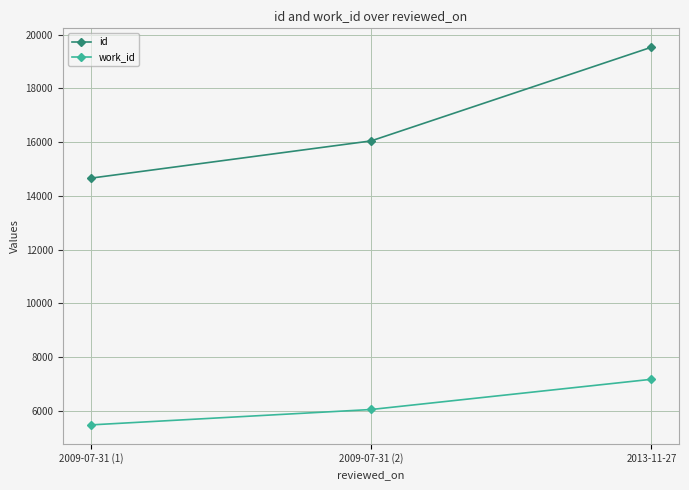

Is the value of work_id at 2009-07-31 (2) greater than the value of id at 2009-07-31 (2)?

No